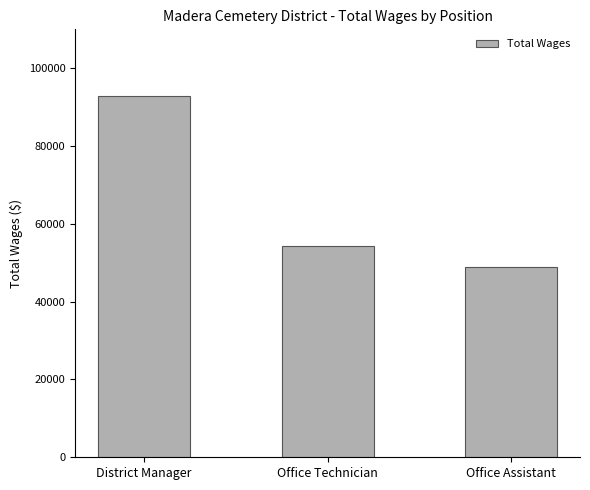

What is the ratio of the value at Office Technician to the value at District Manager?

0.6